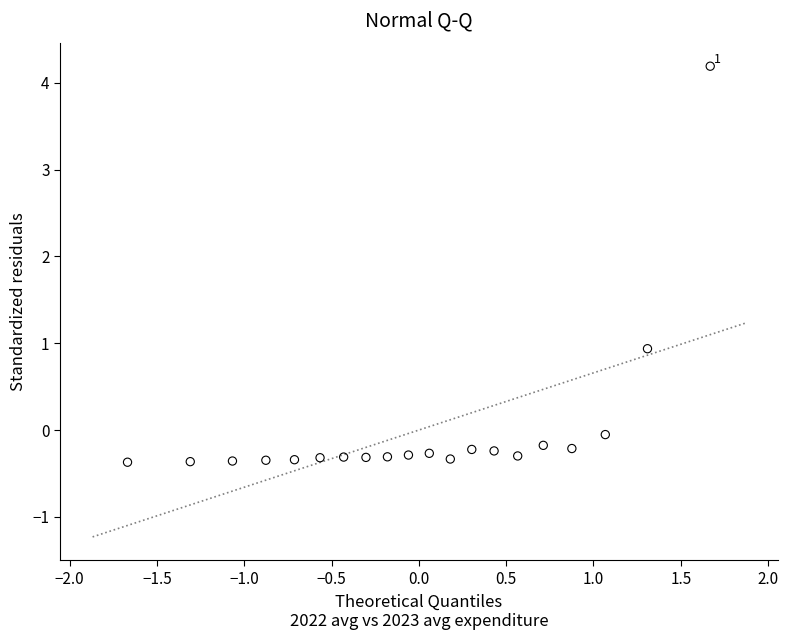

What is the range of Y values (max minus min)?

4.6